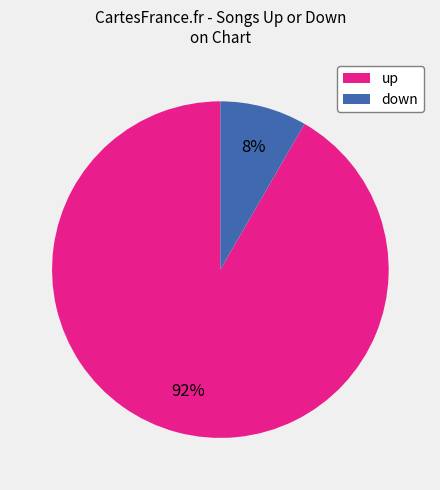

How many slices are in this pie chart?

2